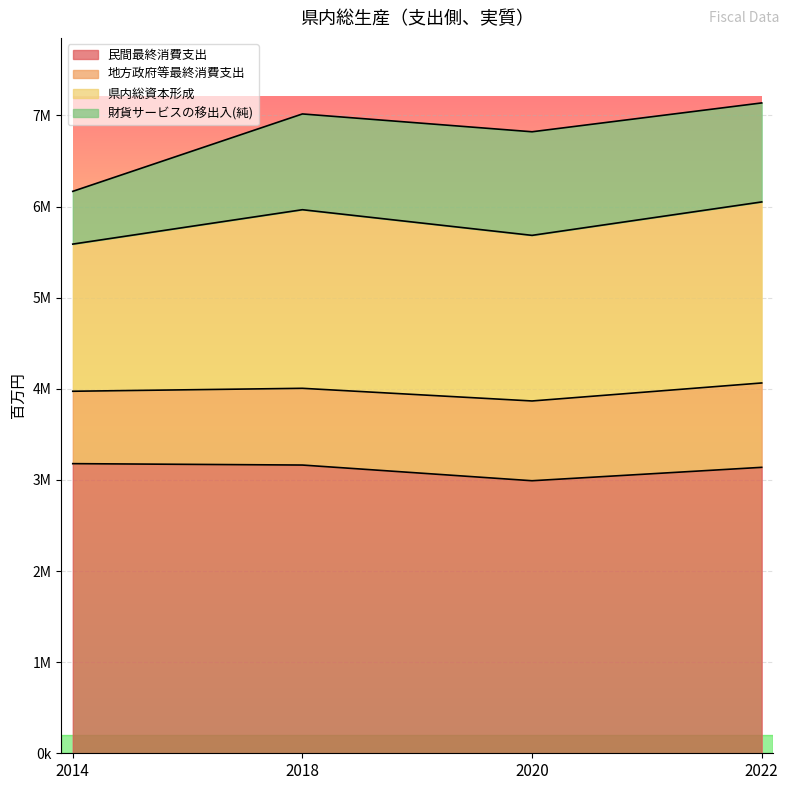

The 民間最終消費支出 series shows 2990696 at 2020. True or false?

True